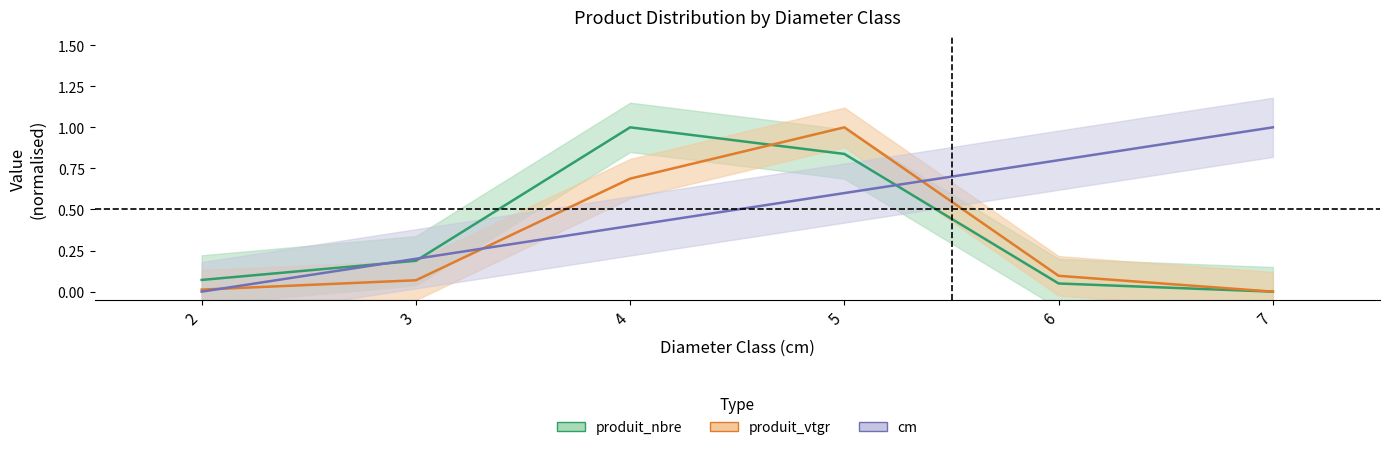

Reading left to right, transcribe all the data shown in this chart.

cm: 0.0	0.2	0.4	0.6	0.8	1.0
produit_nbre: 0.1	0.2	1.0	0.8	0.0	0.0
produit_vtgr: 0.0	0.1	0.7	1.0	0.1	0.0